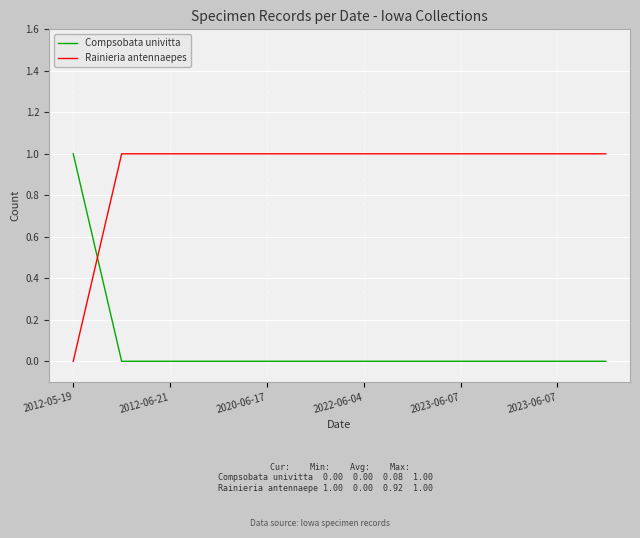

Does the chart display data point markers on the line(s)?

No